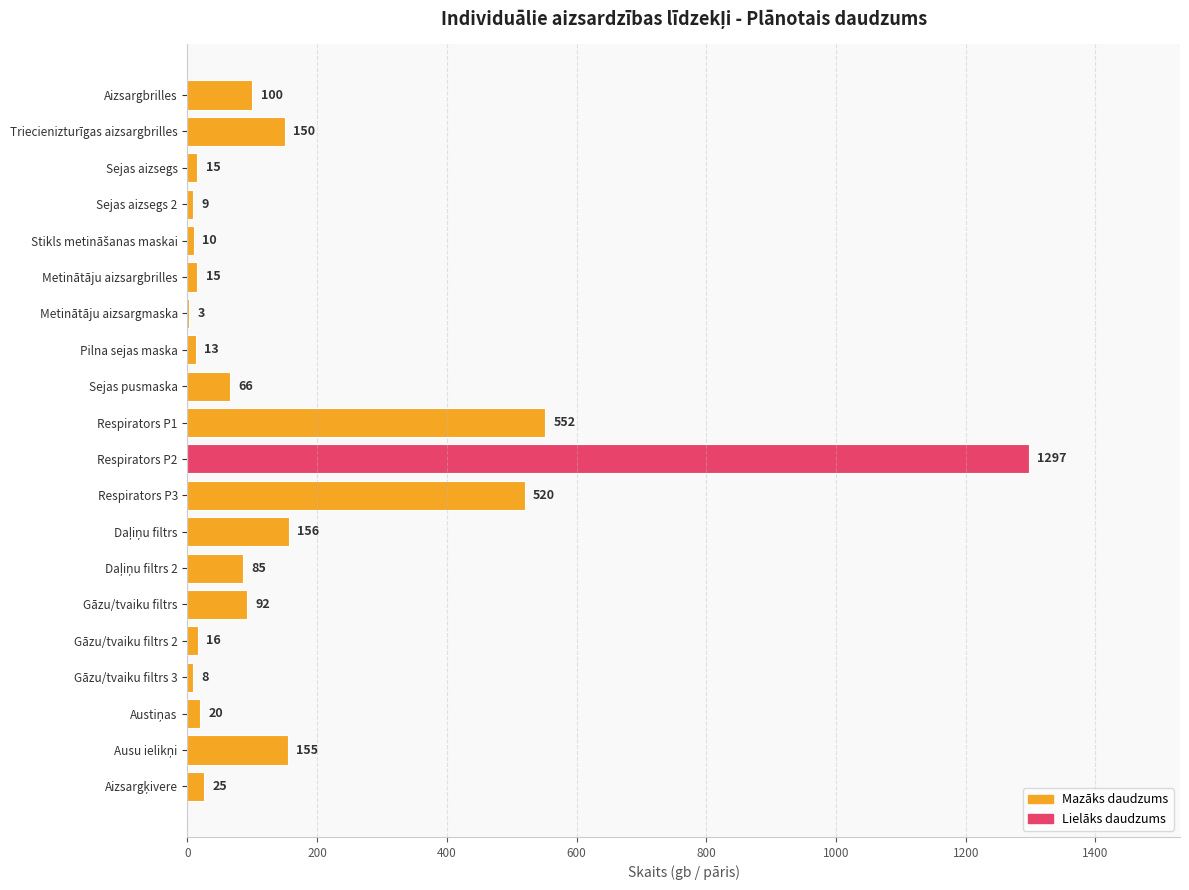

How many distinct data groups are displayed?

1